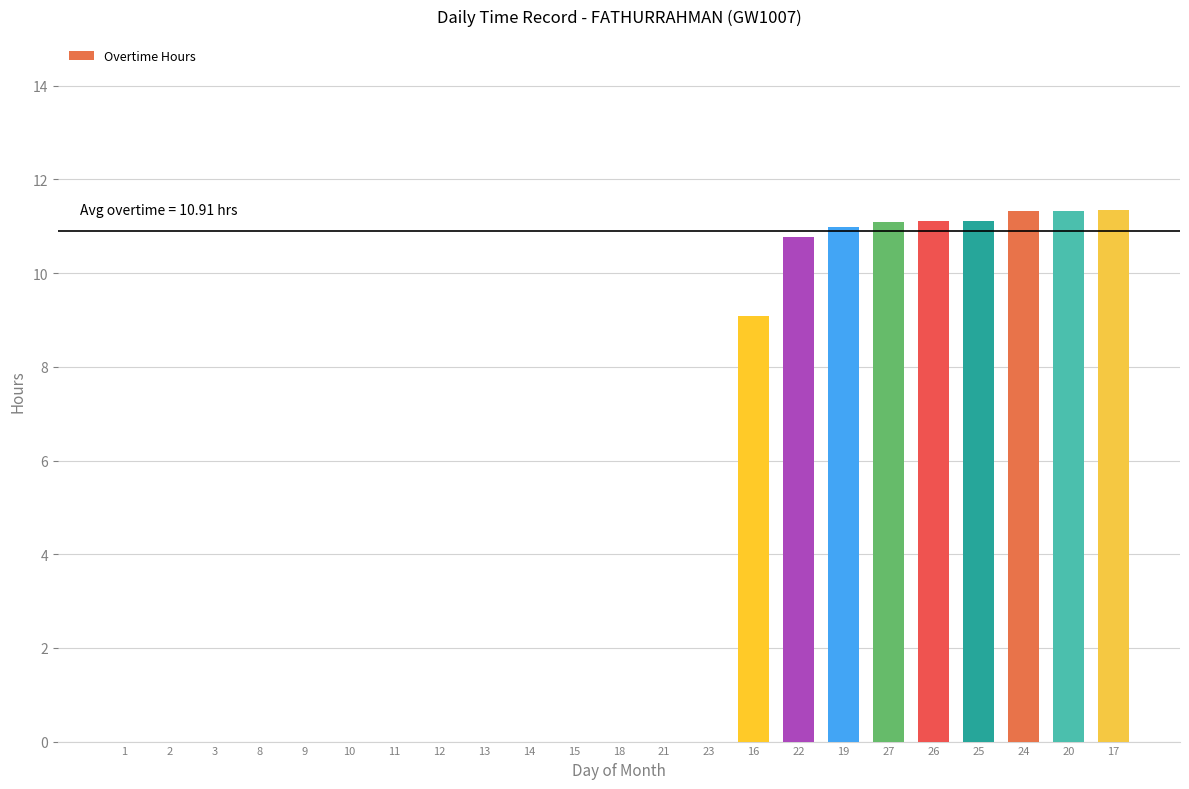

The chart shows a value of 11.1 at 26. True or false?

True